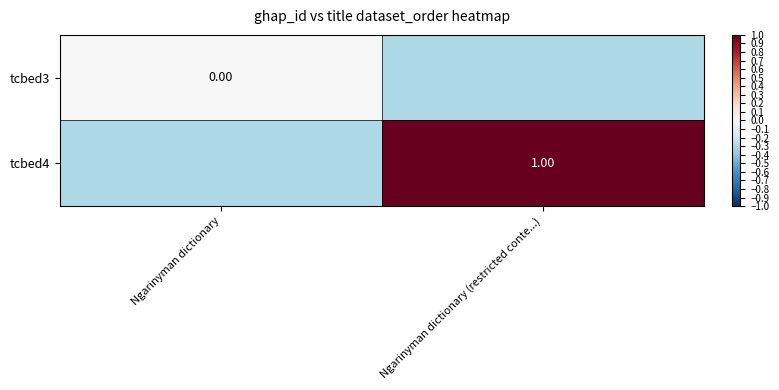

At which label does tcbed4 reach its peak?

Ngarinyman dictionary